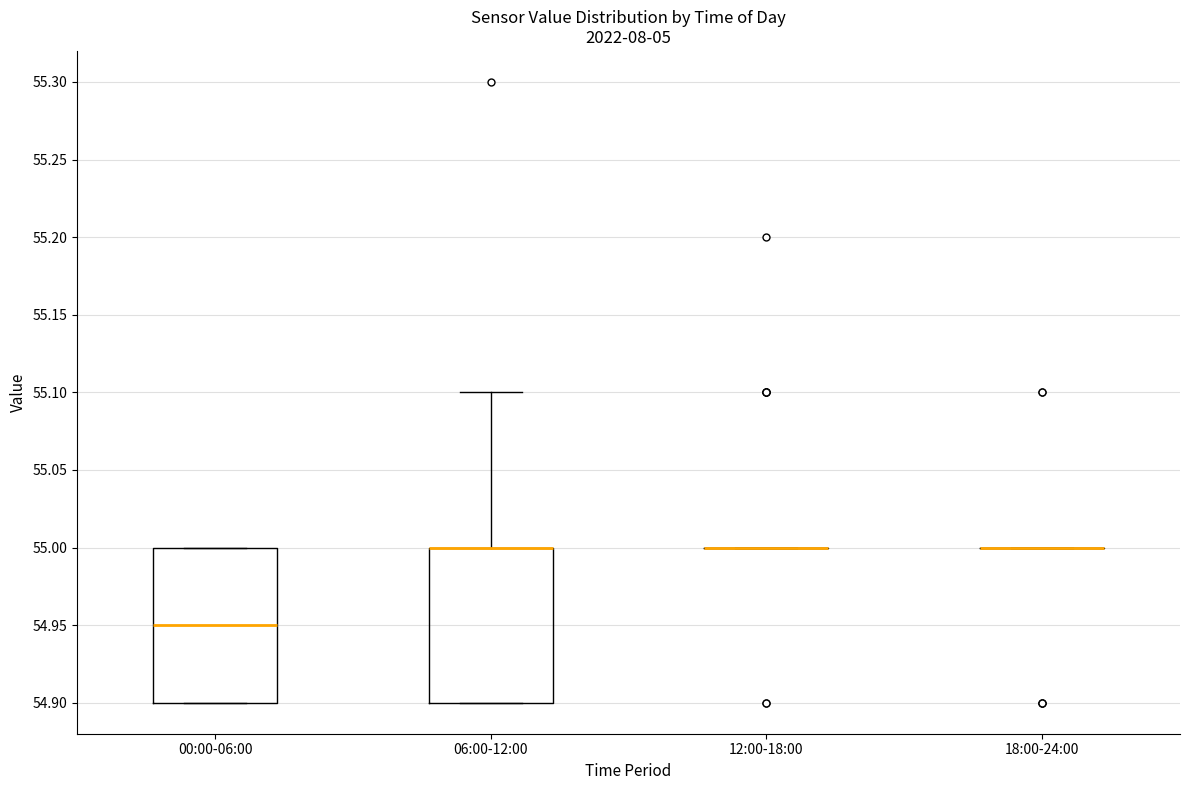

Reading left to right, read every box against the y-axis: the position of its median line, the range the box covers, and the ends of its whiskers. The values are not printed on the chart, so give them approximately, as read against the axis.

00:00-06:00: median 54.95, box 54.90 to 55.00, whiskers 54.90 to 55.00
06:00-12:00: median 55.00 (drawn on the box's upper edge), box 54.90 to 55.00, whiskers 54.90 to 55.10
12:00-18:00: box collapsed to a line at 55.00, whiskers 55.00 to 55.00
18:00-24:00: box collapsed to a line at 55.00, whiskers 55.00 to 55.00